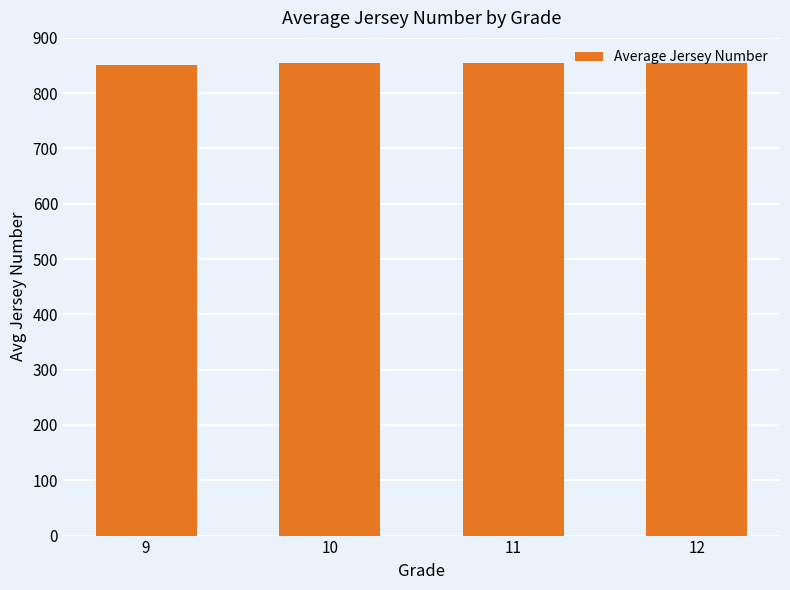

What is the value of the 1st bar from the left?

851.4